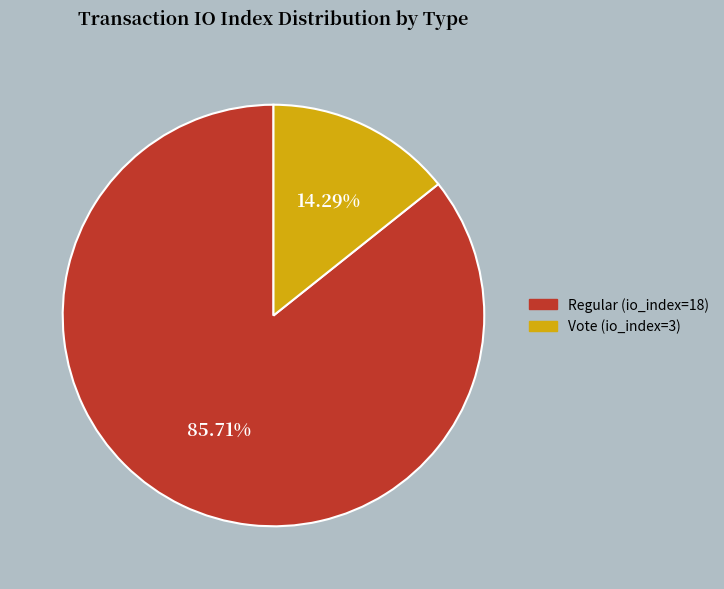

Rank the categories by value from lowest to highest.

Vote (io_index=3), Regular (io_index=18)